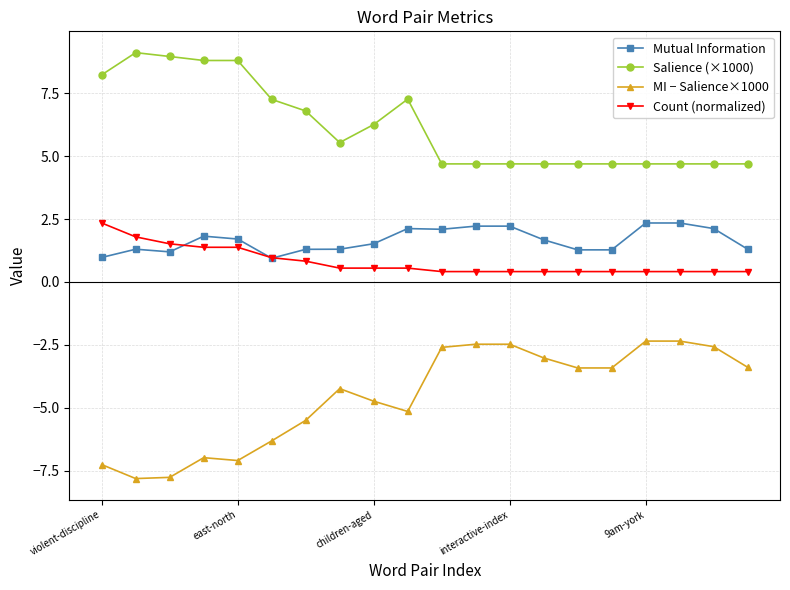

What is the value of the Salience (×1000) point at the 16th from the left?

4.7